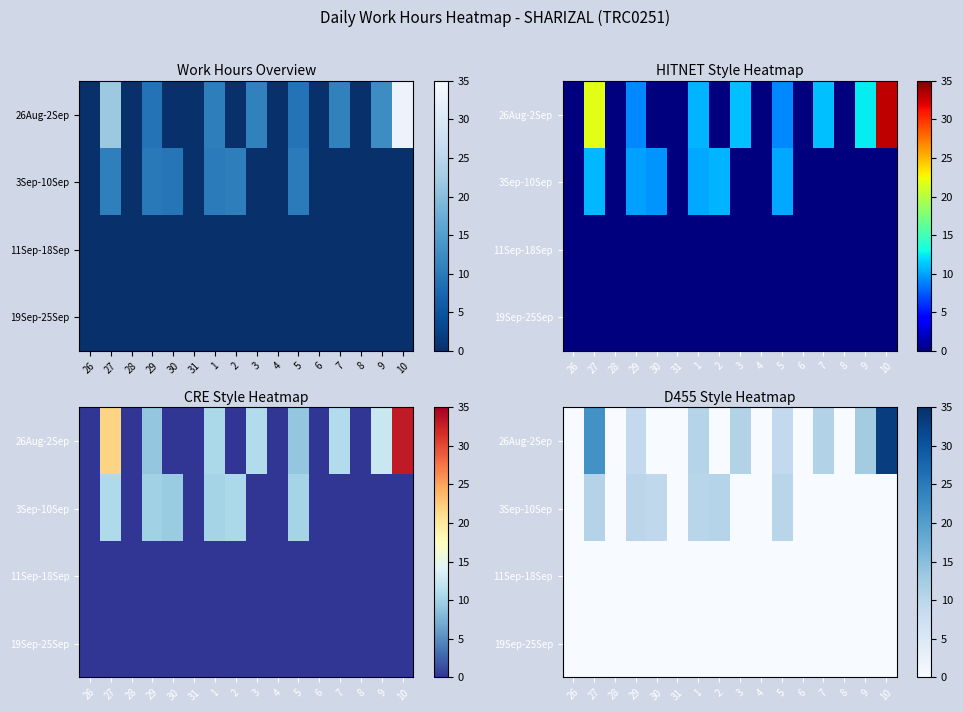

Is the value of 3Sep-10Sep at 5 greater than the value of 11Sep-18Sep at 10?

Yes